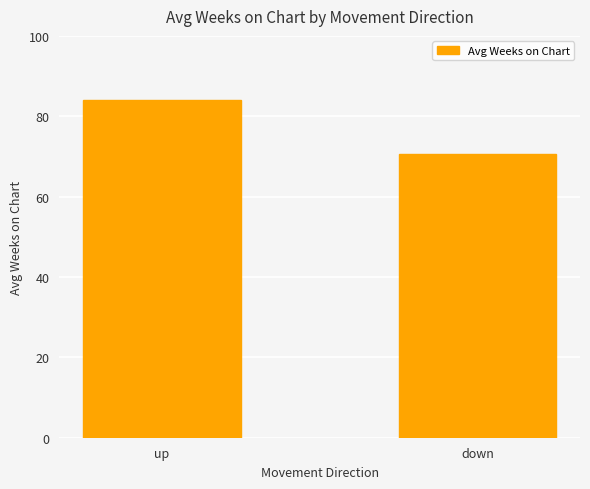

Rank the categories by value from highest to lowest.

up, down